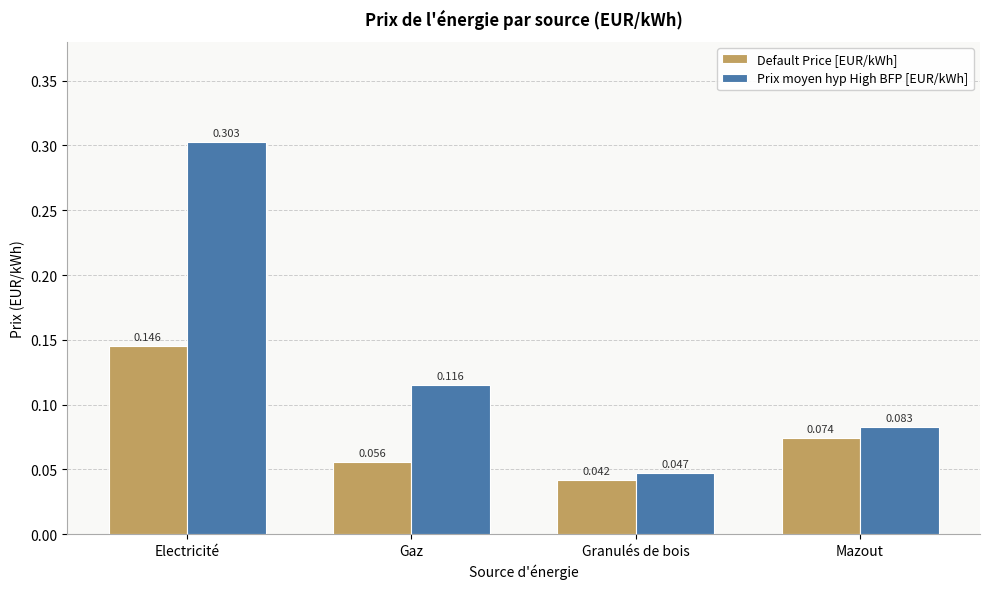

Count the Prix moyen hyp High BFP [EUR/kWh] values in the range 0 to 1.

4